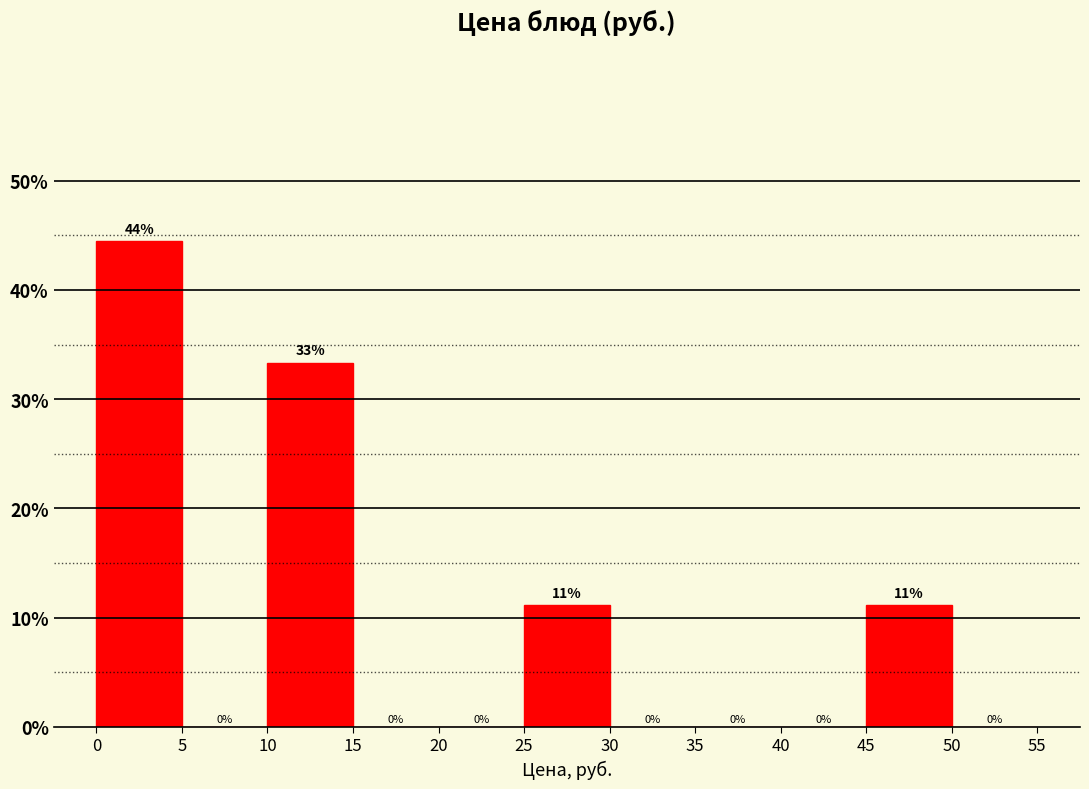

Which range on the x-axis has the tallest bar?

0 to 5